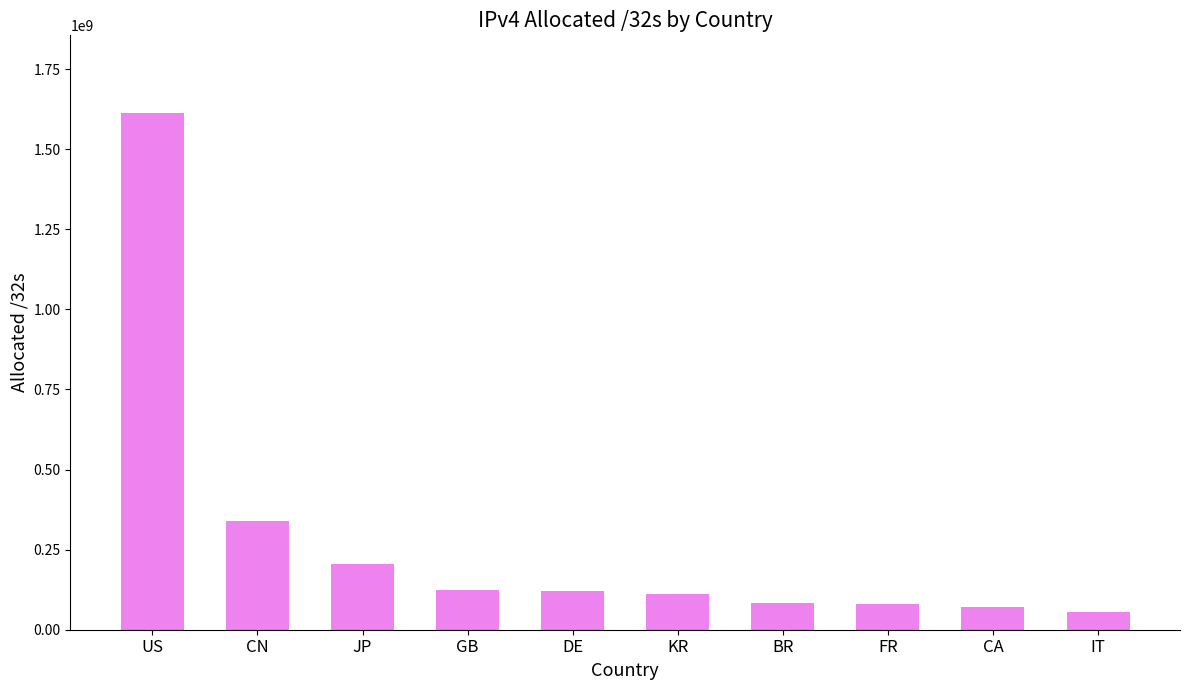

What is the sum of the values at CA and US?

1683345664